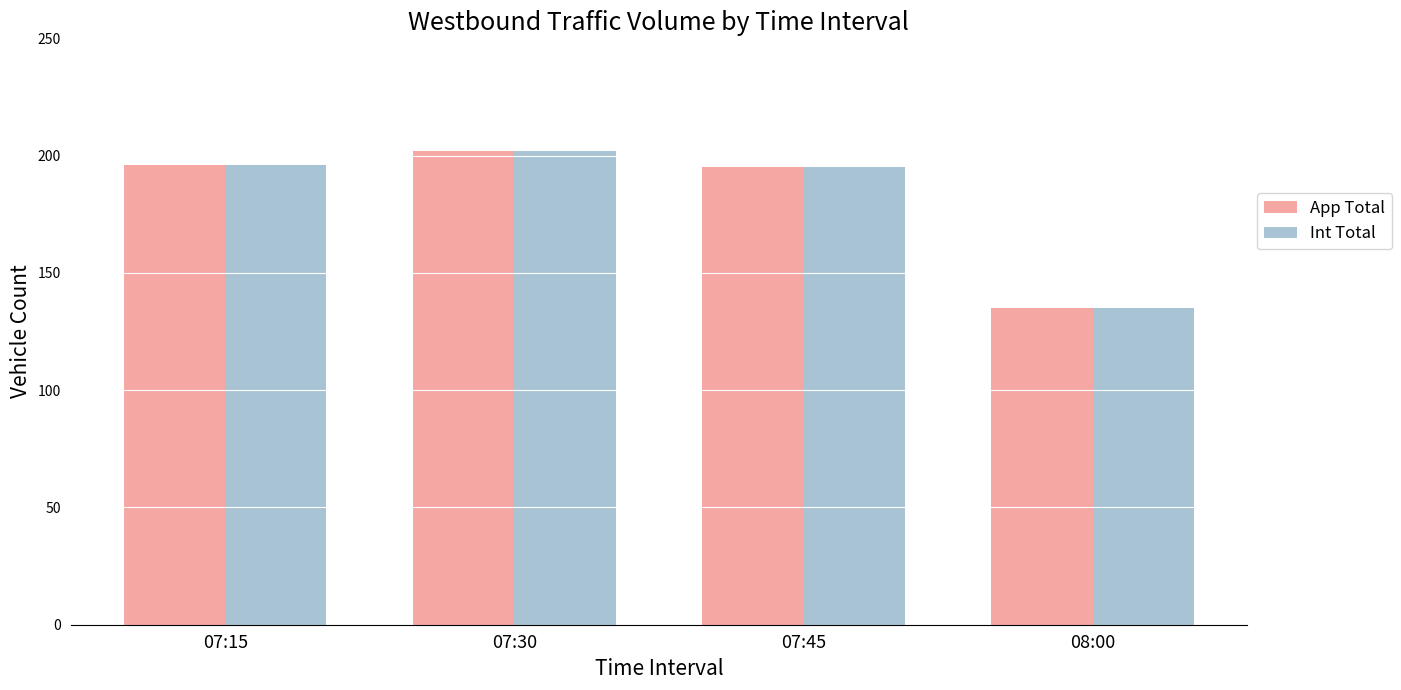

Is the value of App Total at 07:45 greater than the value of Int Total at 07:30?

No